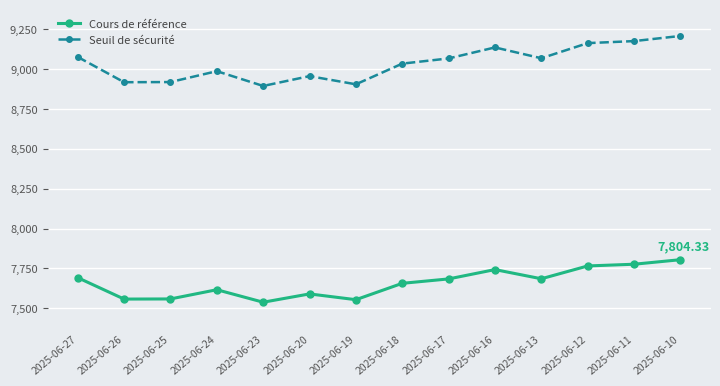

Which series changed the most between 2025-06-23 and 2025-06-18?

Seuil de sécurité